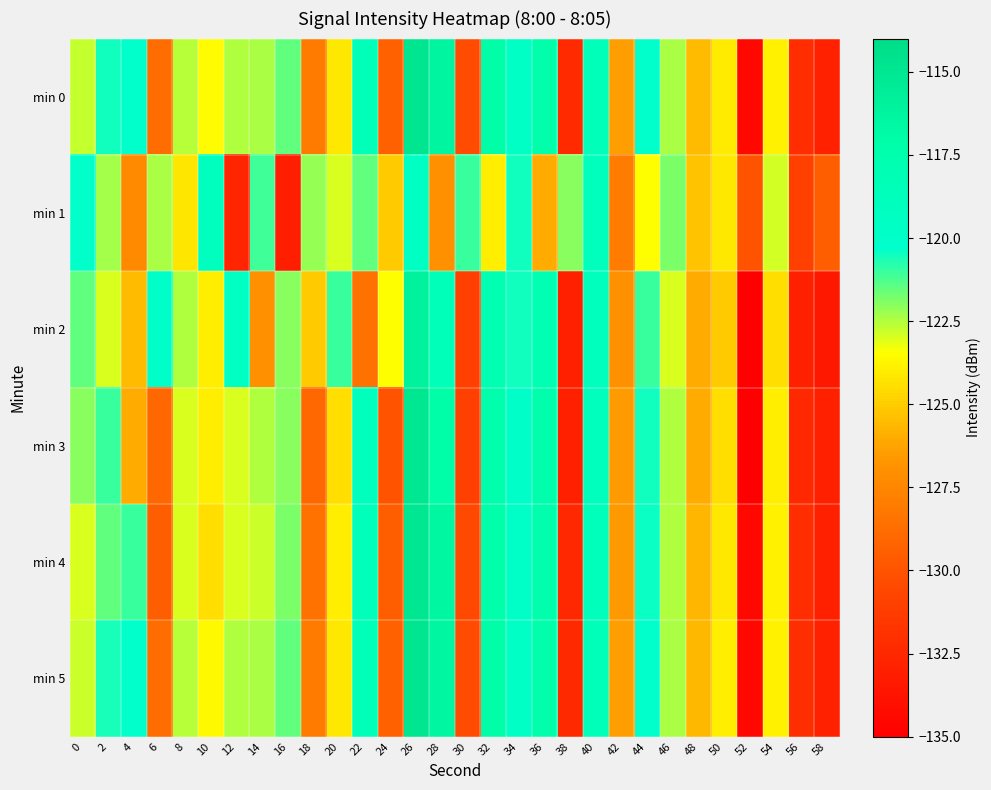

At which category does the chart reach its minimum across all series?

52